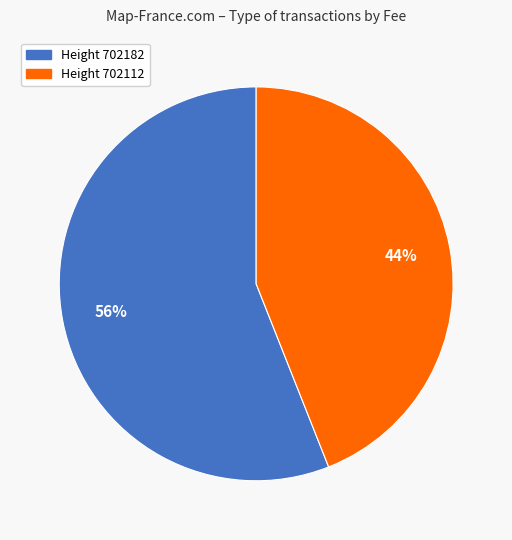

Is there any slice that represents more than half of the pie?

Yes